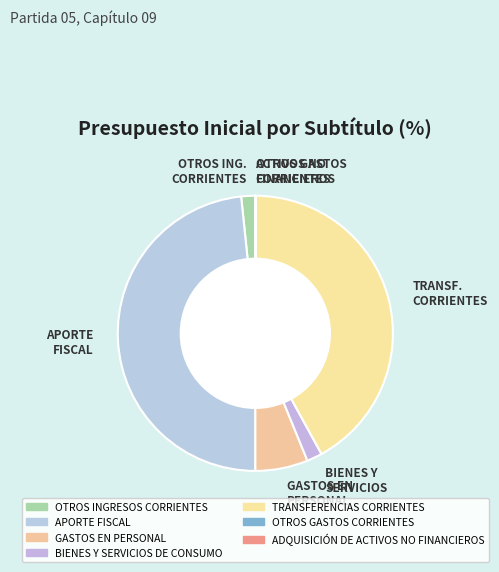

The GASTOS EN PERSONAL slice represents 1% of the pie. True or false?

False